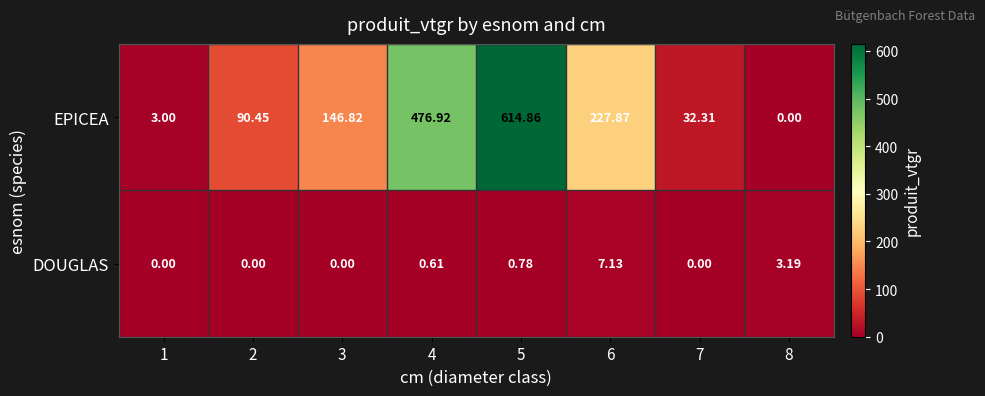

Which series changed the most between 1 and 6?

EPICEA